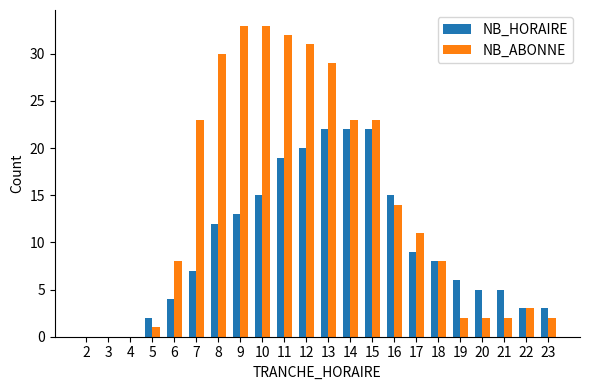

Which series has the largest range (max minus min)?

NB_ABONNE